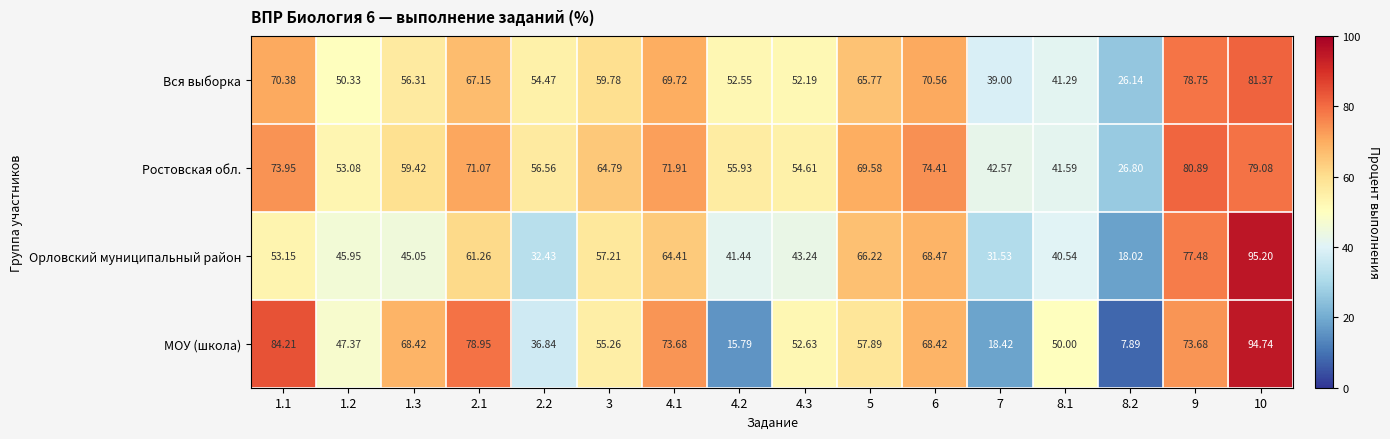

Is the value of Вся выборка at 10 greater than the value of МОУ (школа) at 2.2?

Yes